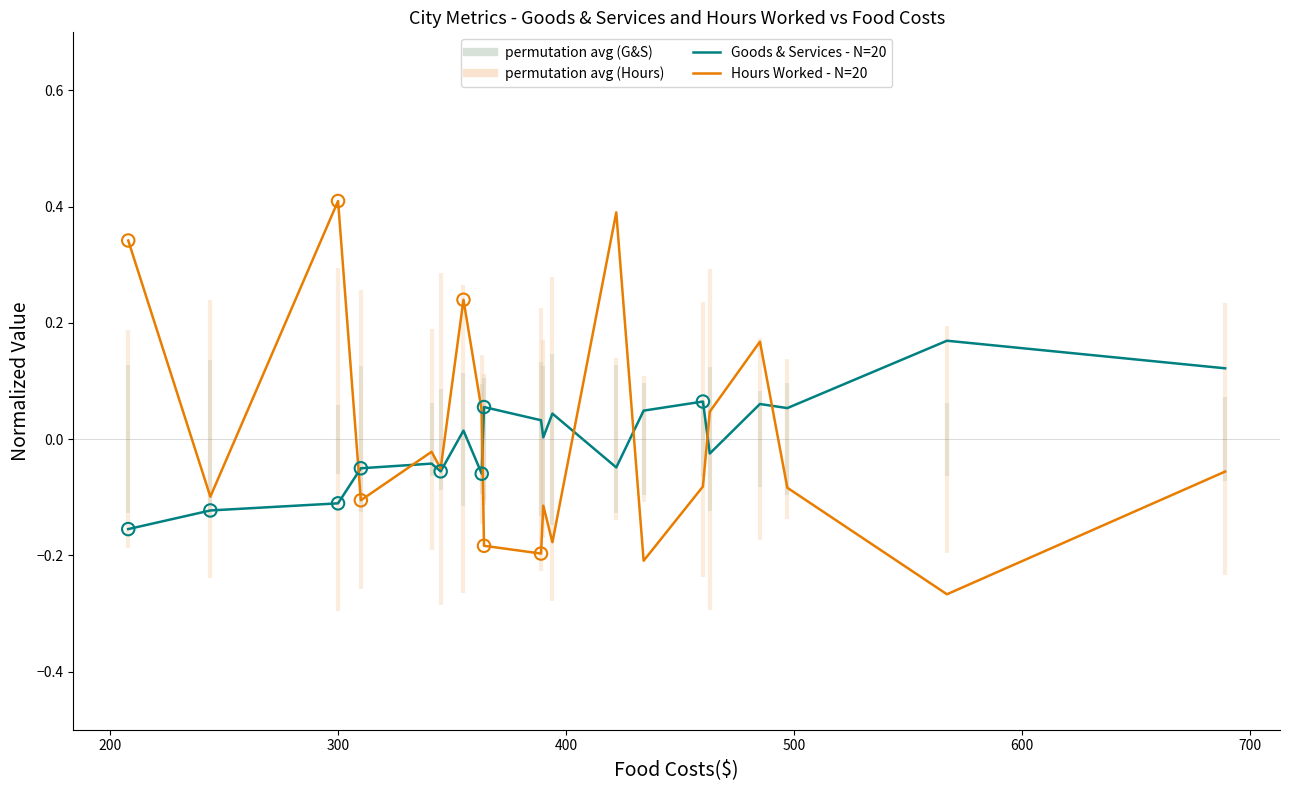

Which series contains the lowest Y value?

Hours Worked - N=20